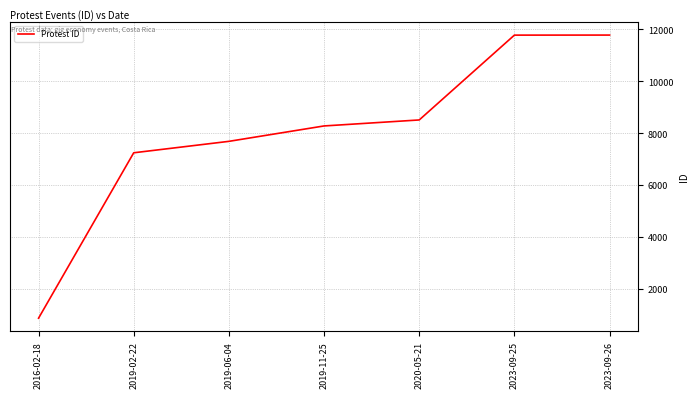

What position from the right is 2016-02-18?

7